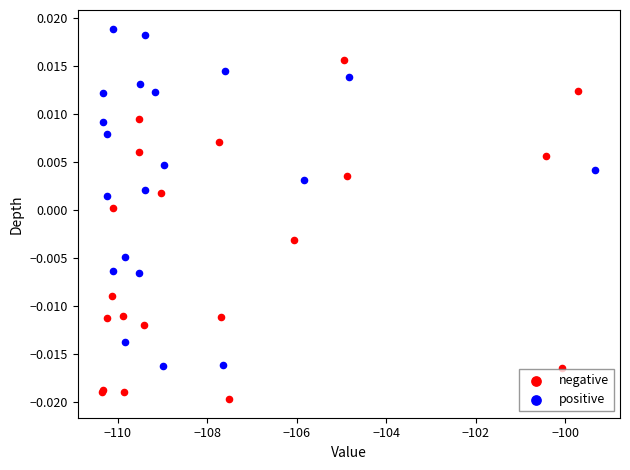

Which series contains the lowest Y value?

negative